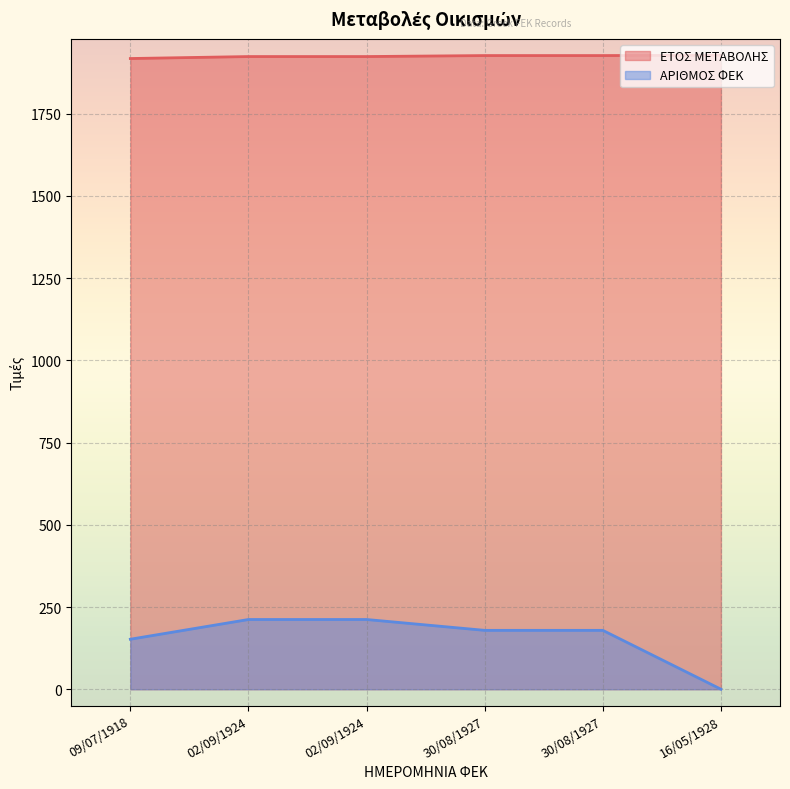

How many values in the ΑΡΙΘΜΟΣ ΦΕΚ series exceed 179?

2